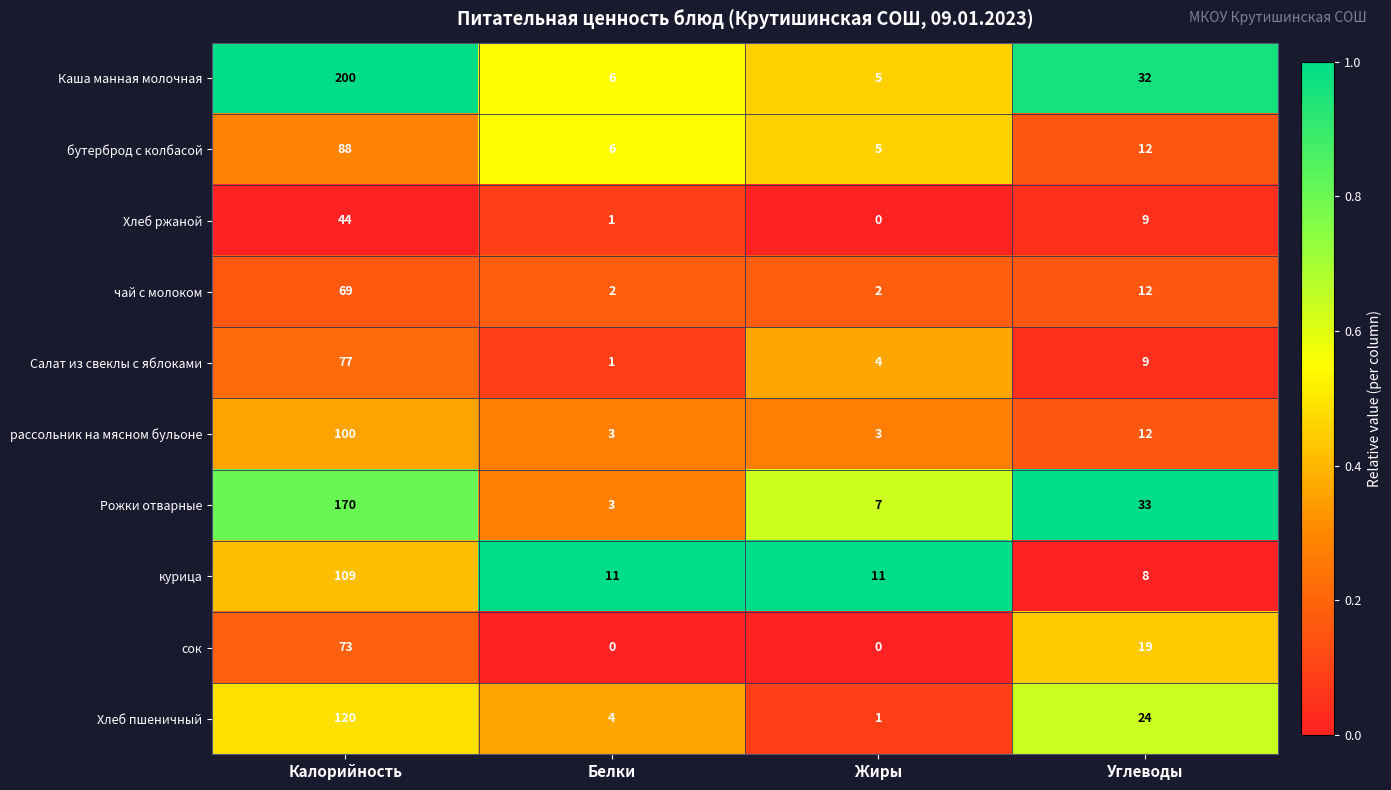

Is the value of Рожки отварные at Углеводы greater than the value of Хлеб пшеничный at Углеводы?

Yes